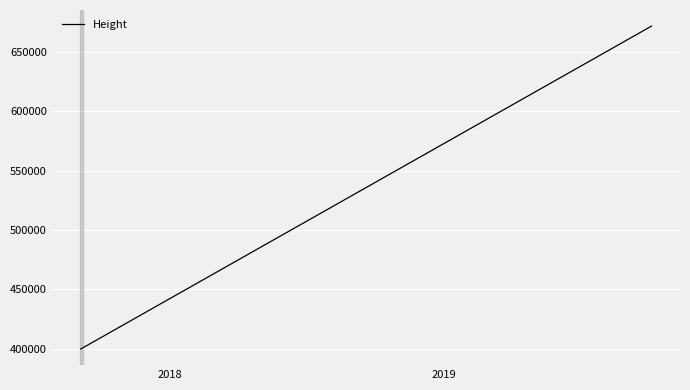

What is the sum of all values?

2677245